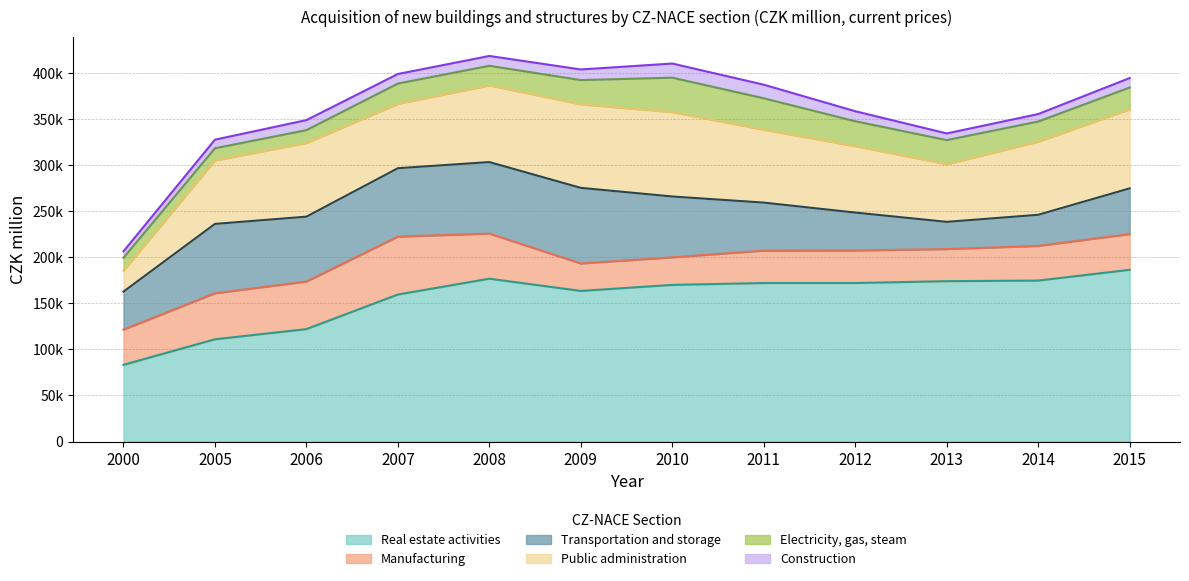

True or false: Real estate activities and Public administration intersect in this chart.

False